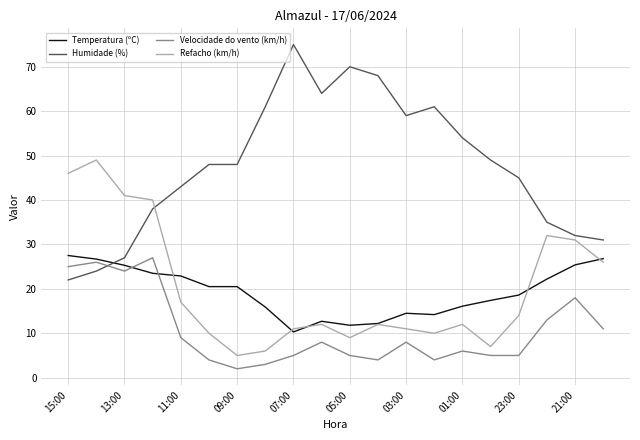

What is the smallest value displayed?

2.0